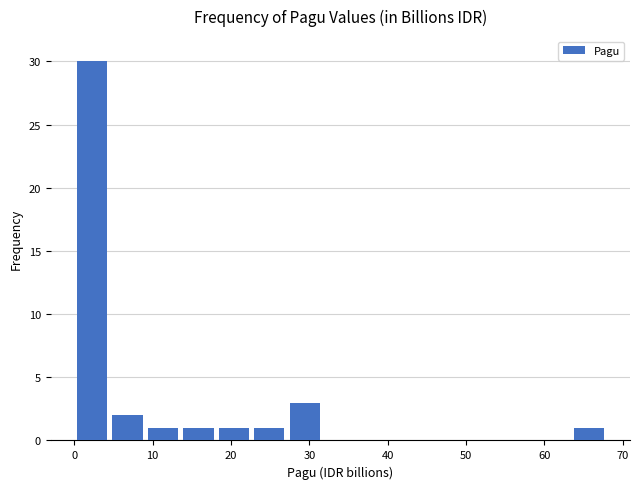

Which range on the x-axis has the tallest bar?

0 to 5